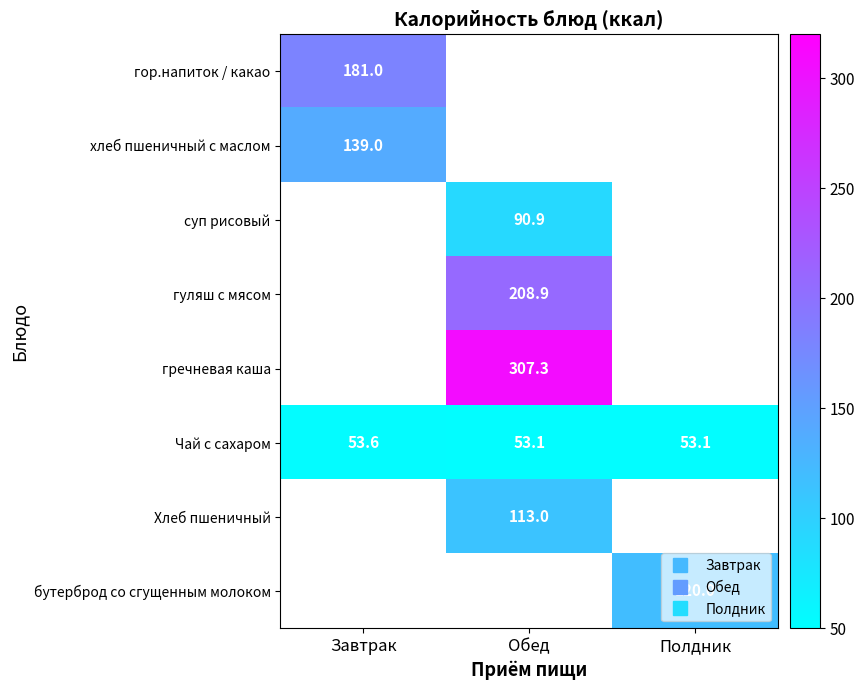

At which label does Чай с сахаром reach its peak?

Завтрак